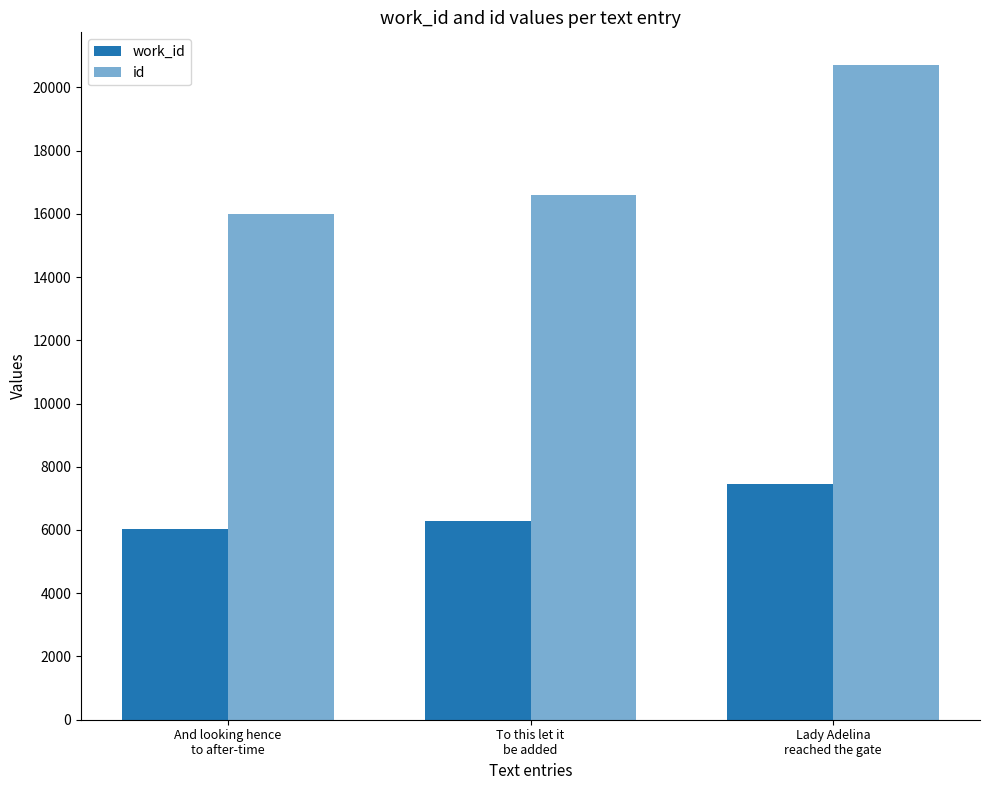

What value does the id series have at Lady Adelina
reached the gate, to the nearest 50?

20700